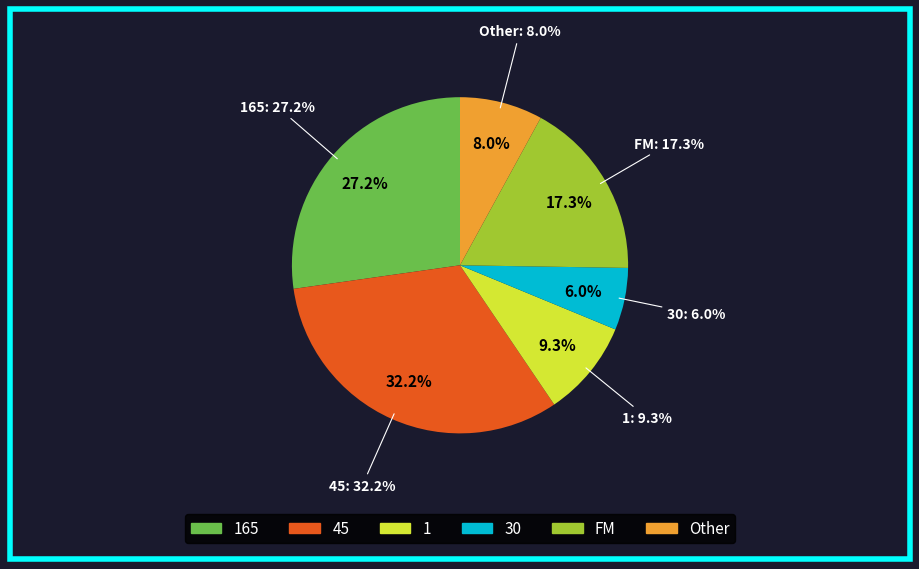

Does any single category account for the majority?

No